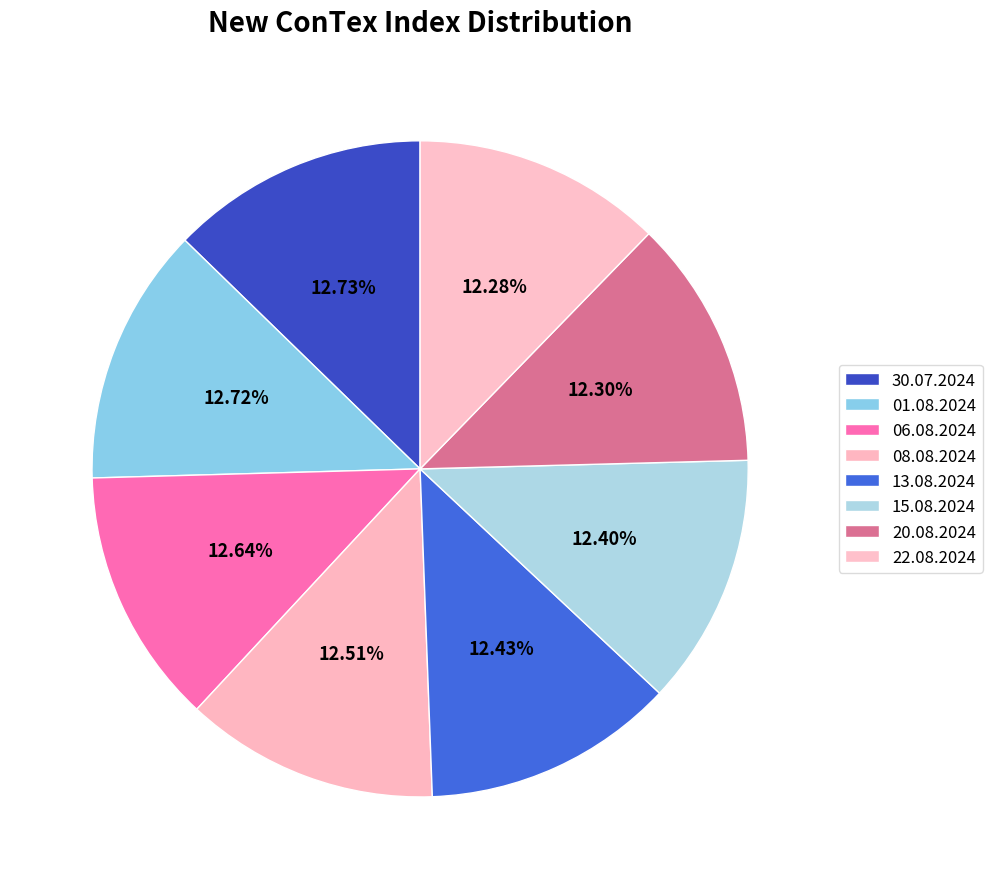

Is there any slice that represents more than half of the pie?

No